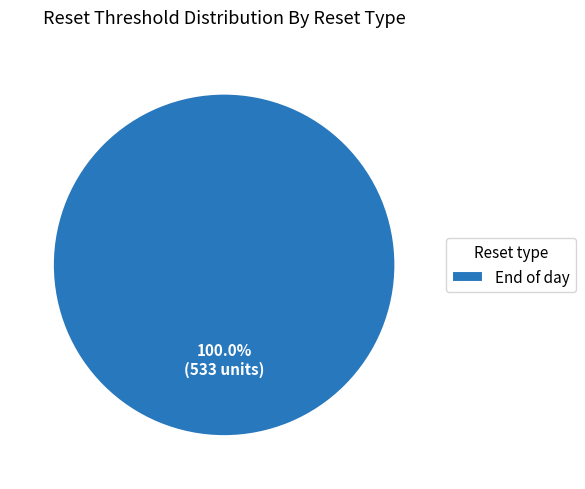

Which category accounts for the majority?

End of day